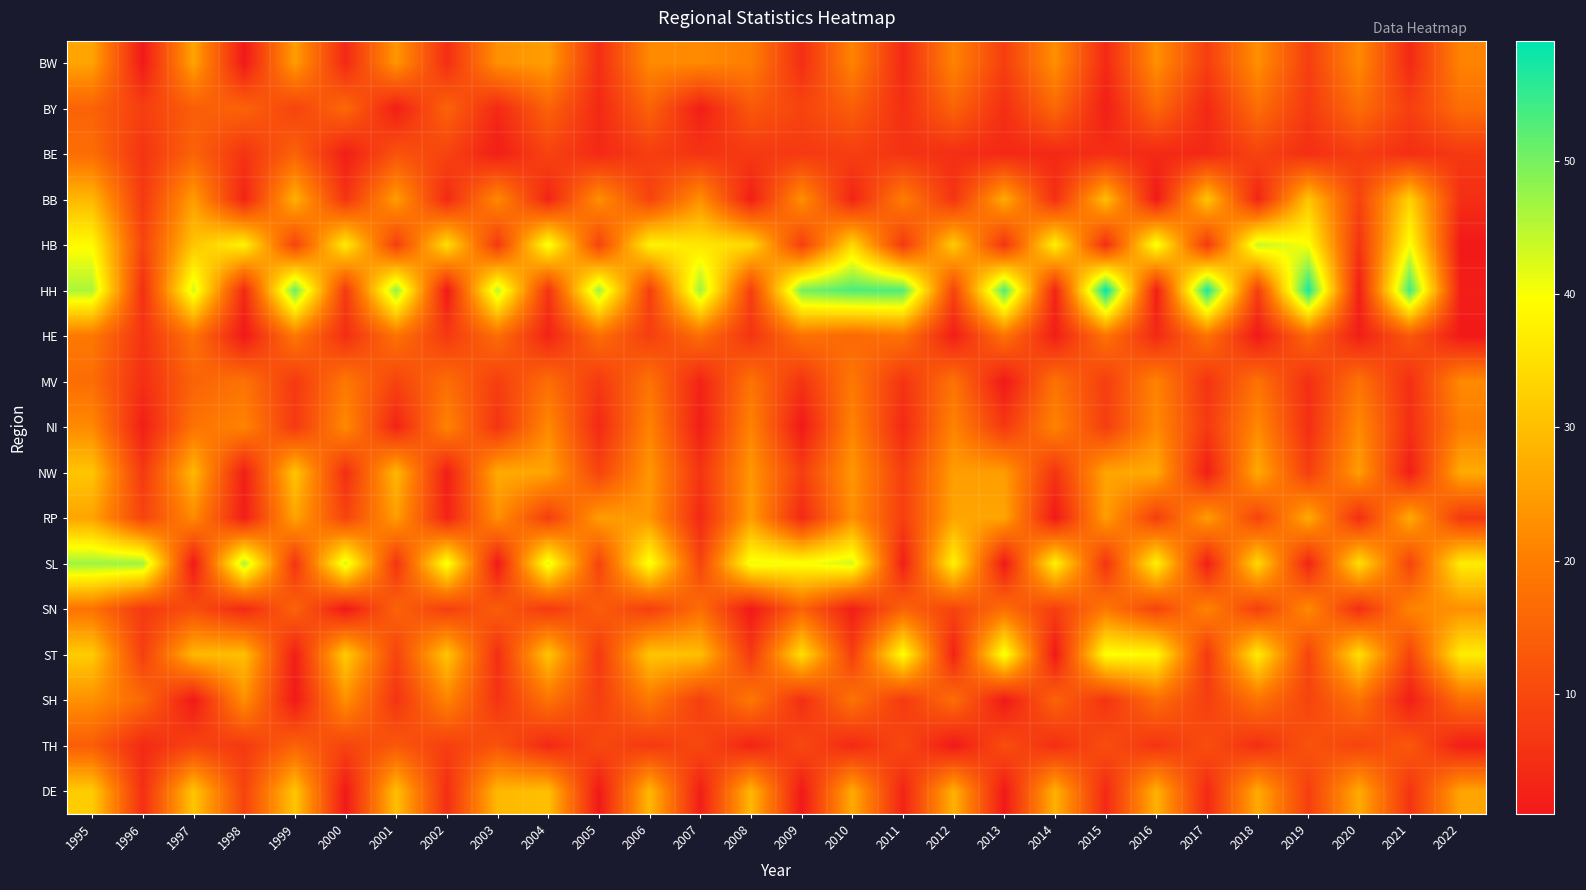

What is the spread (max minus min) of values at 2005?

46